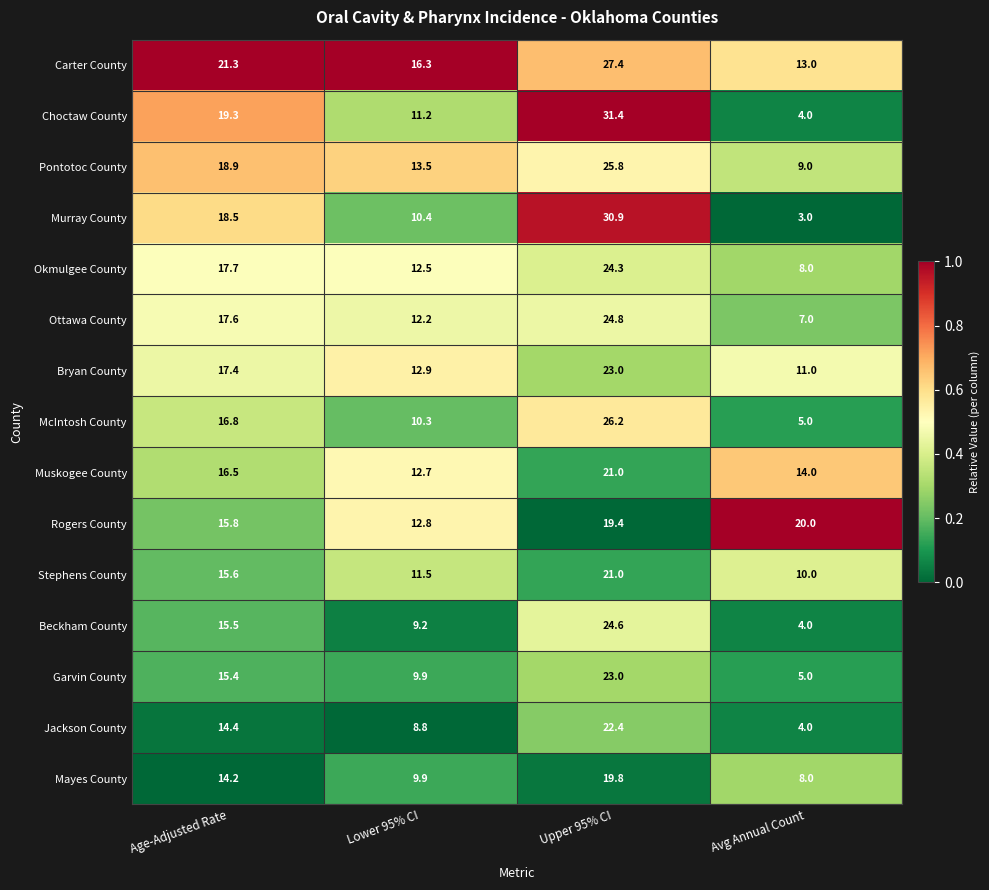

What is the total value across all series at Age-Adjusted Rate?

254.9